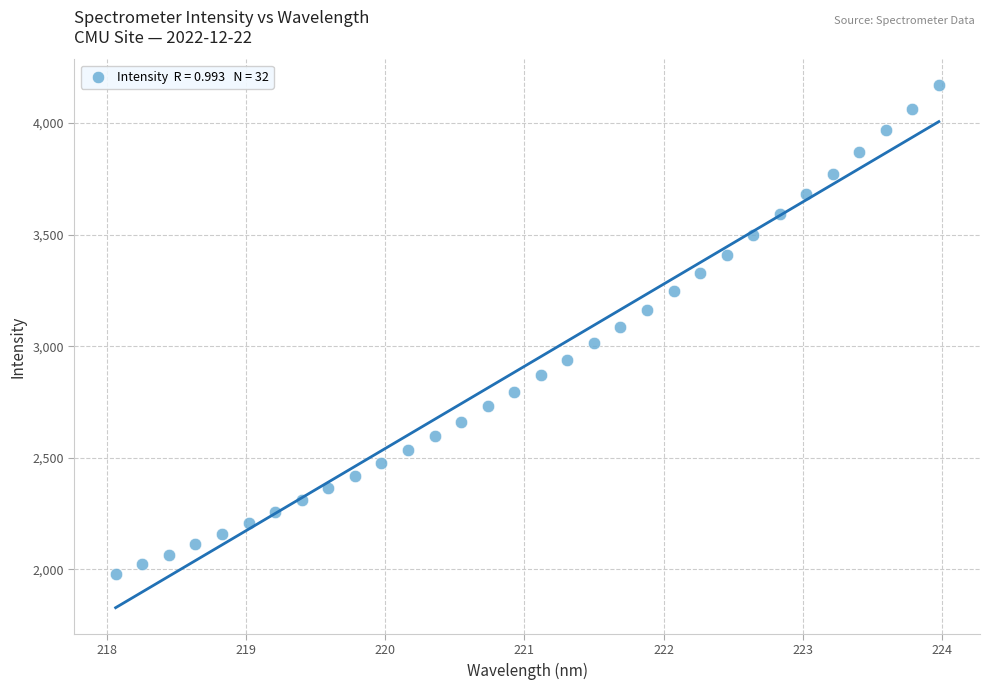

What is the range of Y values (max minus min)?

2191.2